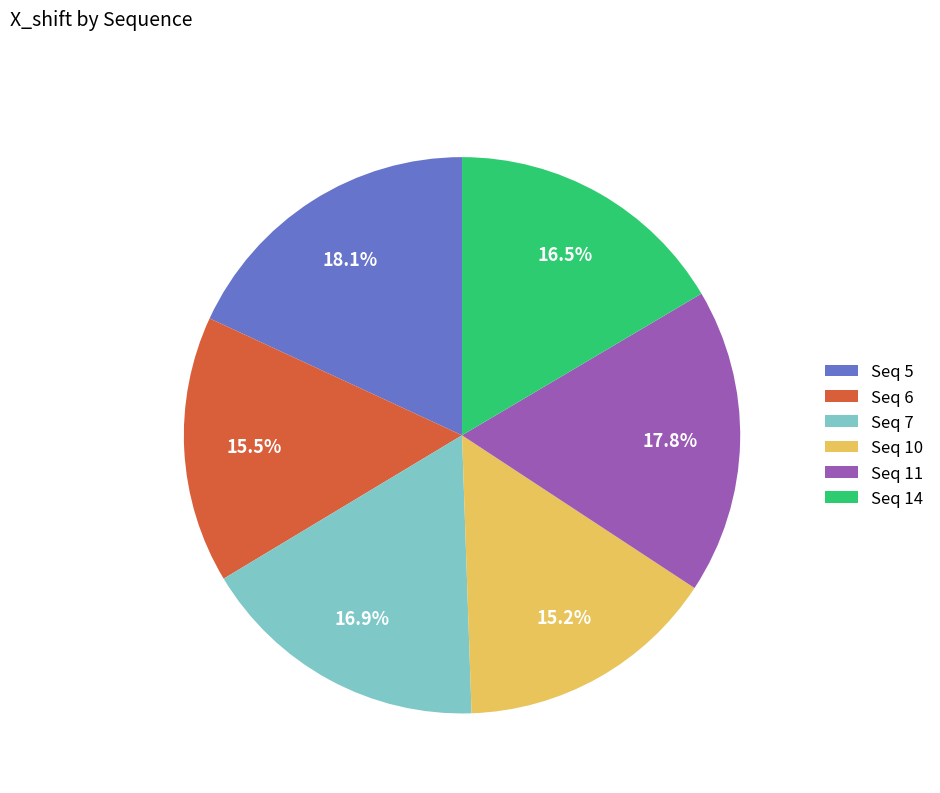

Do Seq 10 and Seq 7 together represent more than half of the pie?

No